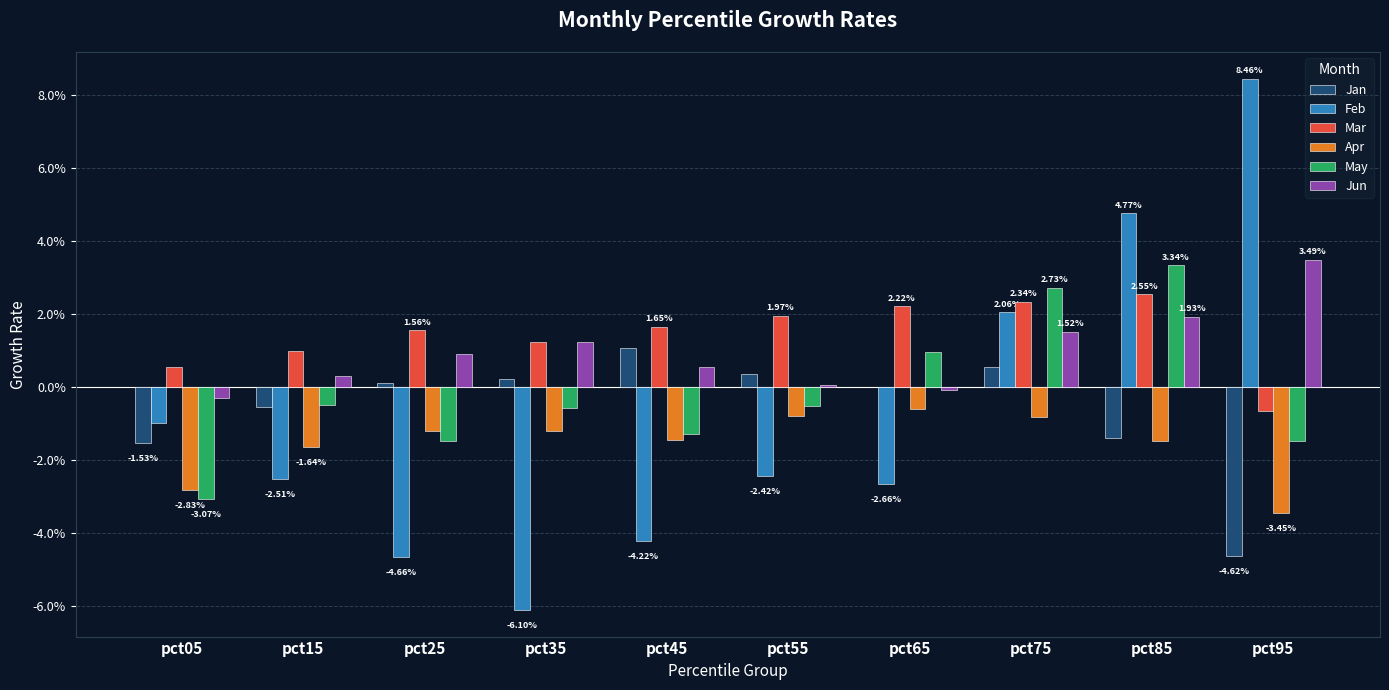

Reading right to left, transcribe all the data shown in this chart.

Jan: -0.0	-0.0	0.0	0.0	0.0	0.0	0.0	0.0	-0.0	-0.0
Feb: 0.1	0.0	0.0	-0.0	-0.0	-0.0	-0.1	-0.0	-0.0	-0.0
Mar: -0.0	0.0	0.0	0.0	0.0	0.0	0.0	0.0	0.0	0.0
Apr: -0.0	-0.0	-0.0	-0.0	-0.0	-0.0	-0.0	-0.0	-0.0	-0.0
May: -0.0	0.0	0.0	0.0	-0.0	-0.0	-0.0	-0.0	-0.0	-0.0
Jun: 0.0	0.0	0.0	-0.0	0.0	0.0	0.0	0.0	0.0	-0.0